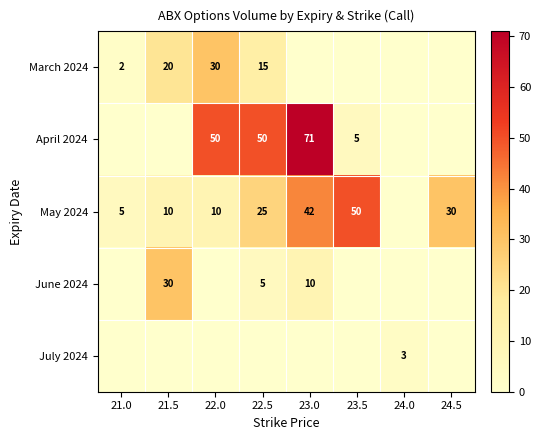

True or false: May 2024 has a value of 44 at 22.5.

False